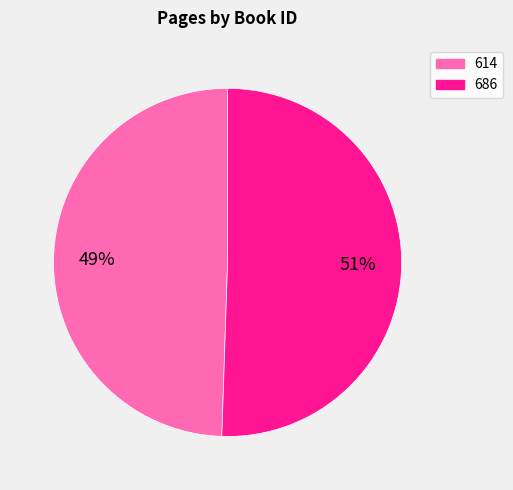

Which category has the biggest portion of the pie?

686